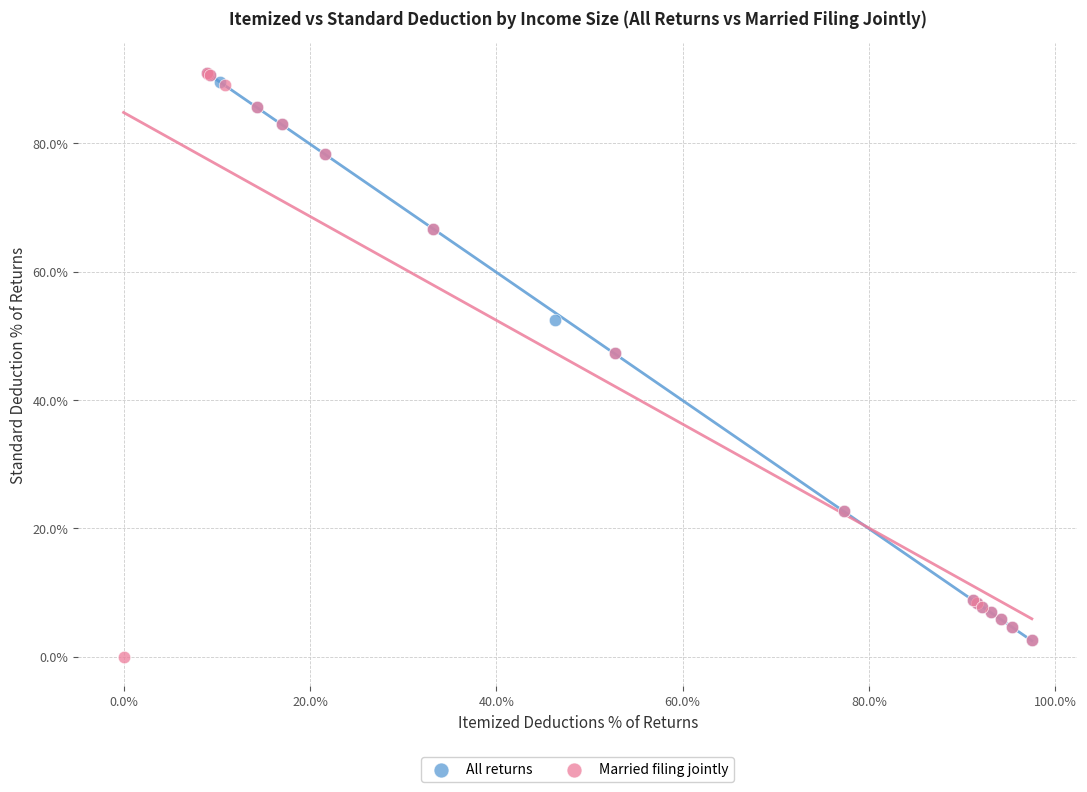

What are all the series names shown in the legend?

All returns, Married filing jointly